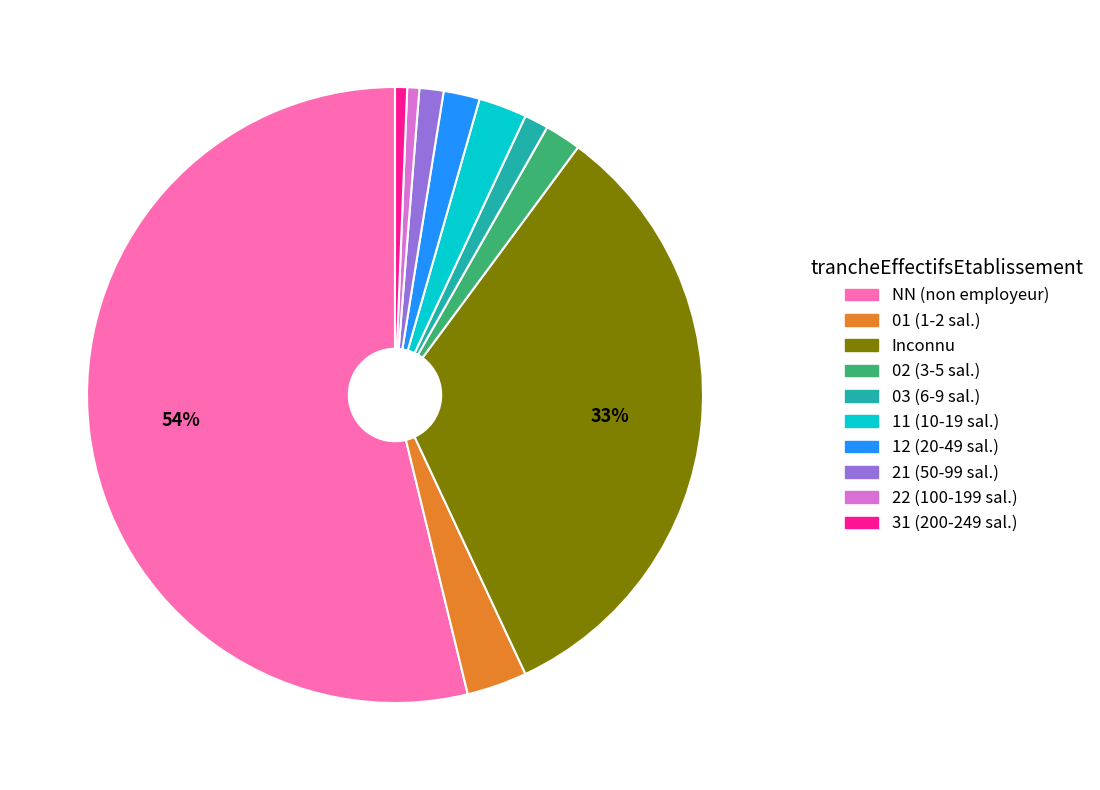

Does any single category account for the majority?

Yes